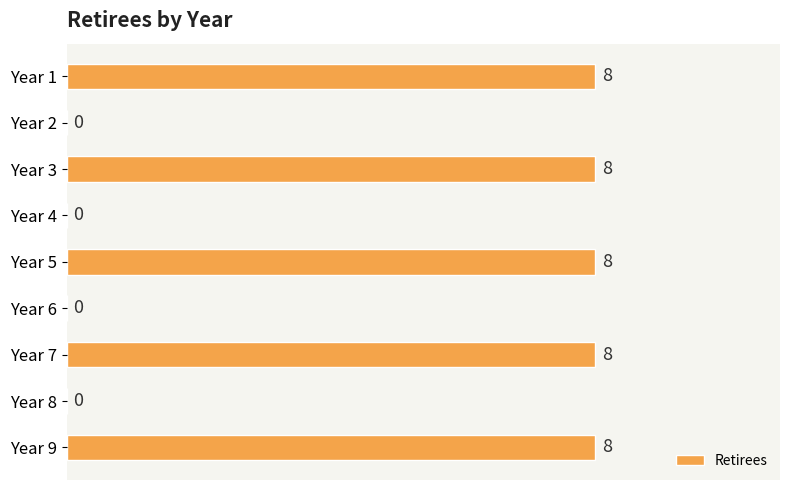

Does the chart contain stacked bars?

No